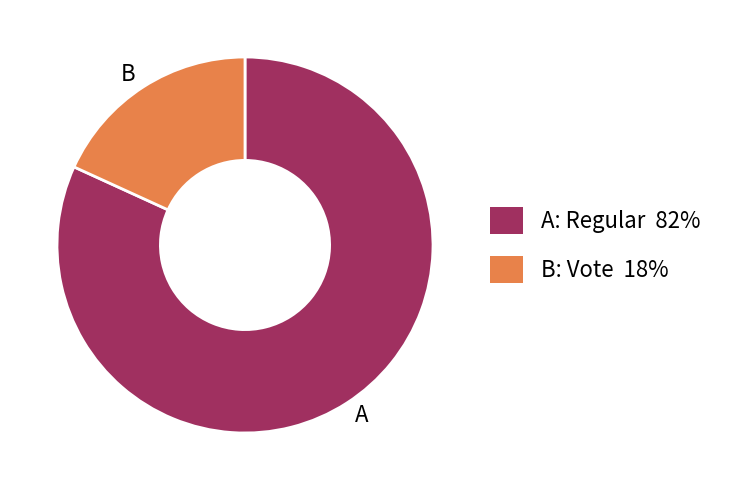

Does any single category account for the majority?

Yes